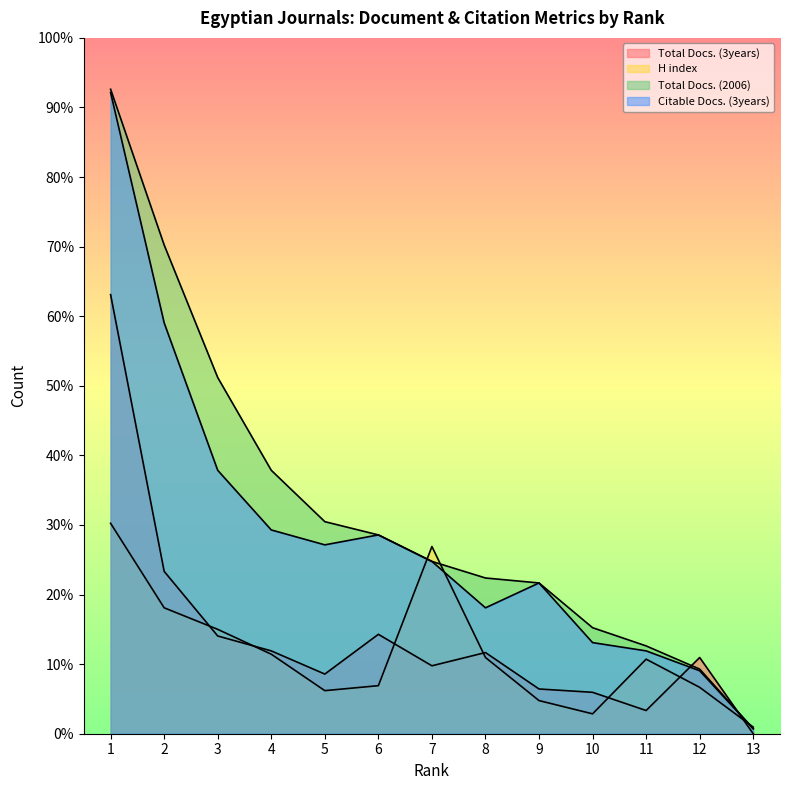

Where does the Citable Docs. (3years) series first go above 104?

1